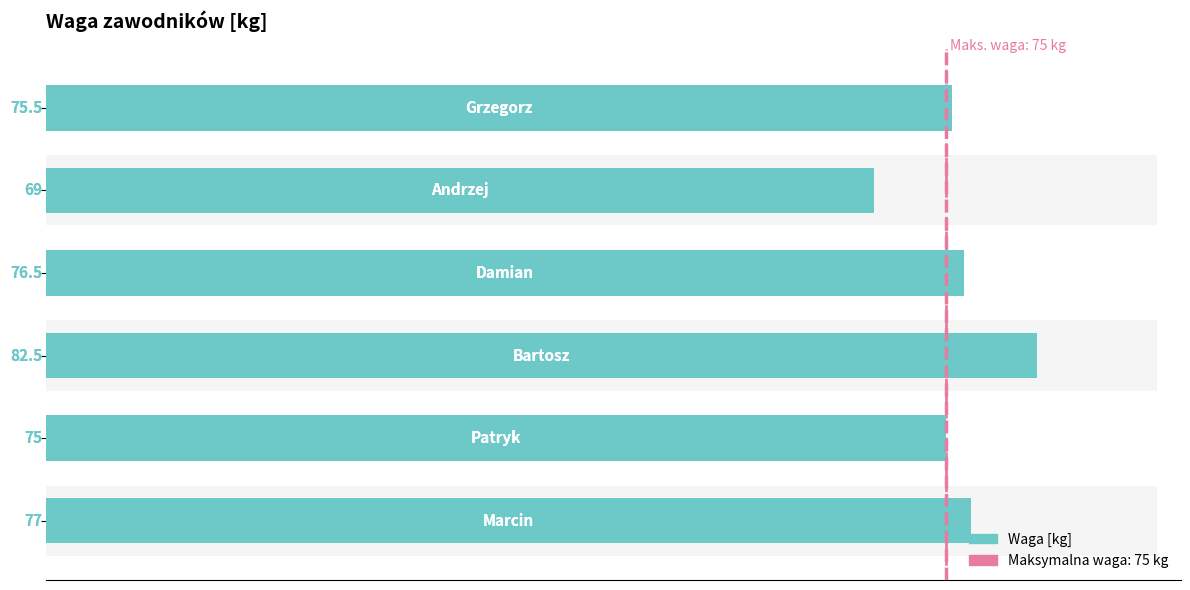

What is the value of the 1st bar from the left?

77.0